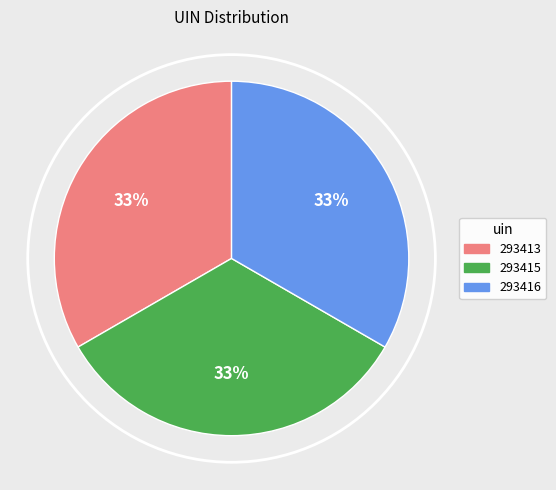

Approximately how many times larger is the value at 293415 compared to 293416?

1.0